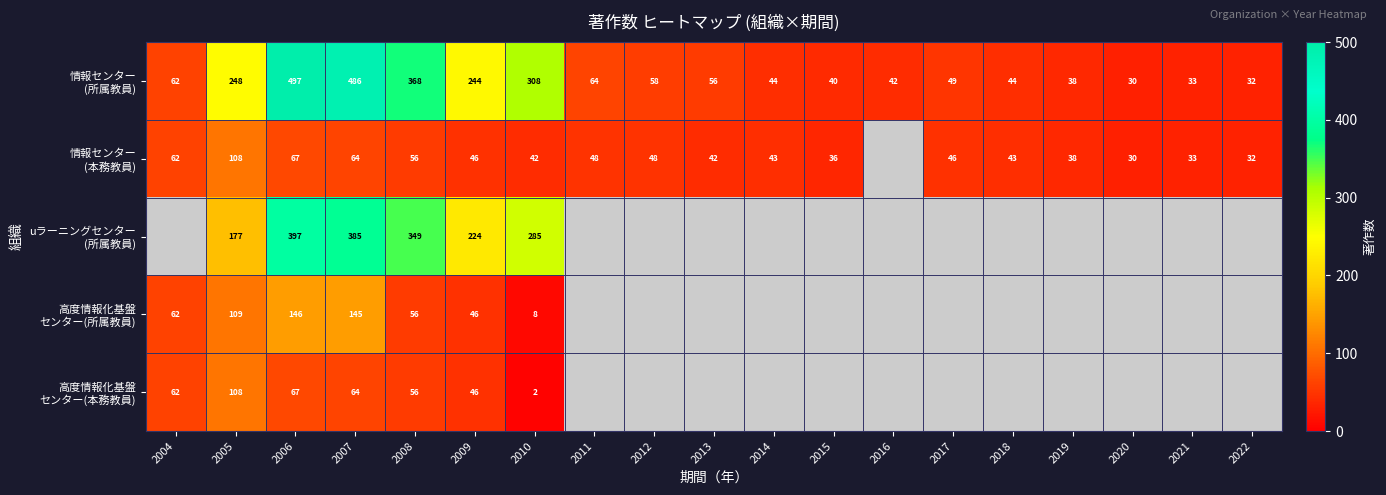

What is the difference between the maximum and minimum values in the 高度情報化基盤 センター(所属教員) series?

138.0